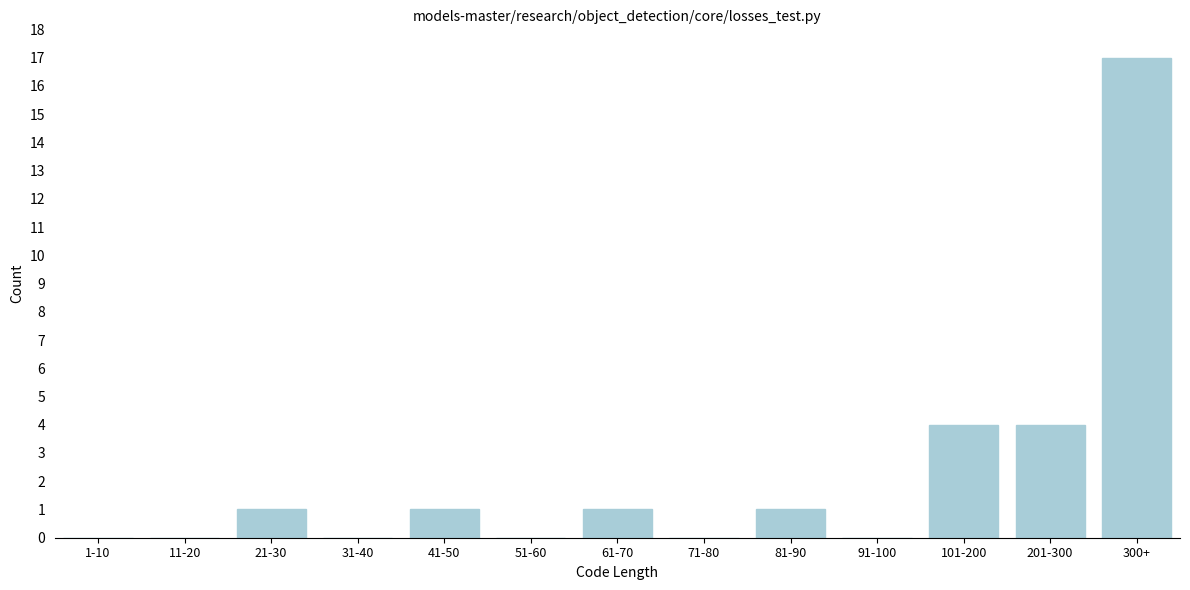

Reading left to right, extract all data points from this chart.

1-10=0	11-20=0	21-30=1	31-40=0	41-50=1	51-60=0	61-70=1	71-80=0	81-90=1	91-100=0	101-200=4	201-300=4	300+=17